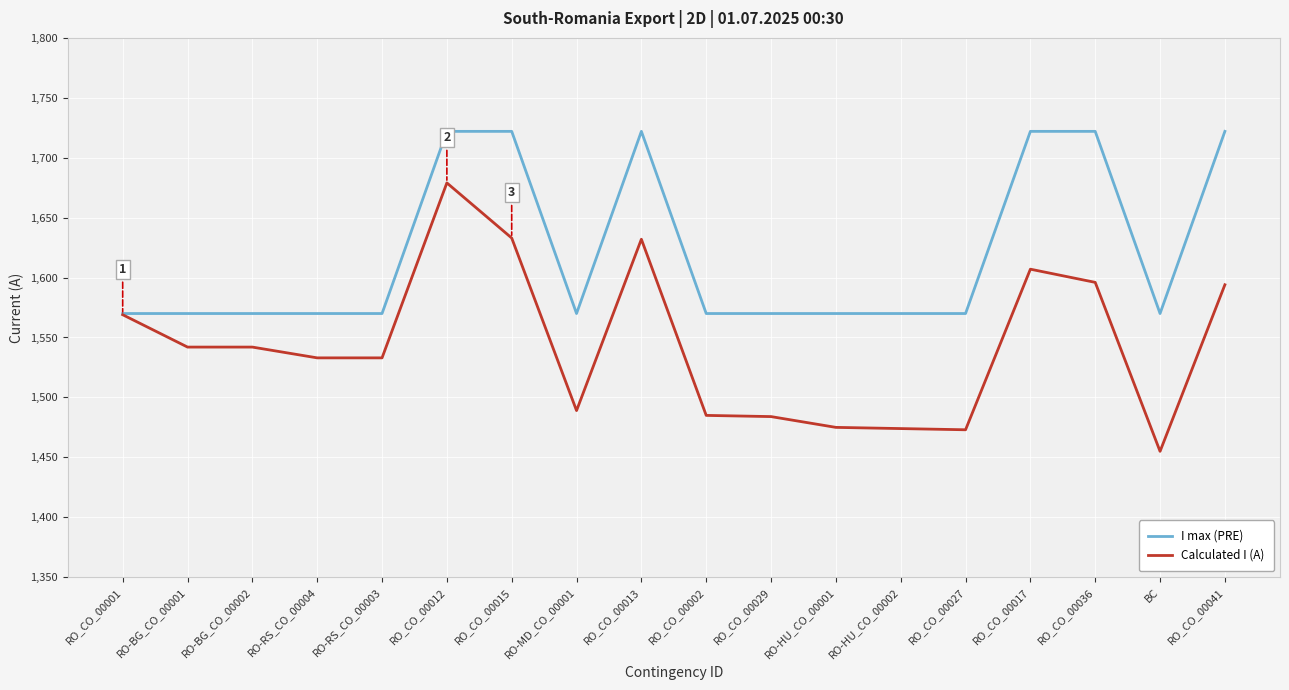

Which series changed the most between RO-HU_CO_00002 and RO_CO_00041?

I max (PRE)